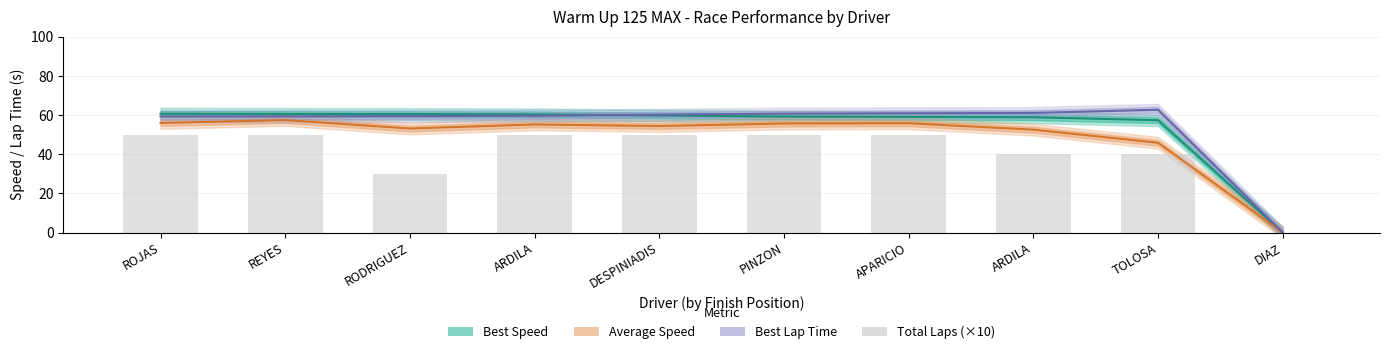

How many values are below 50?

4